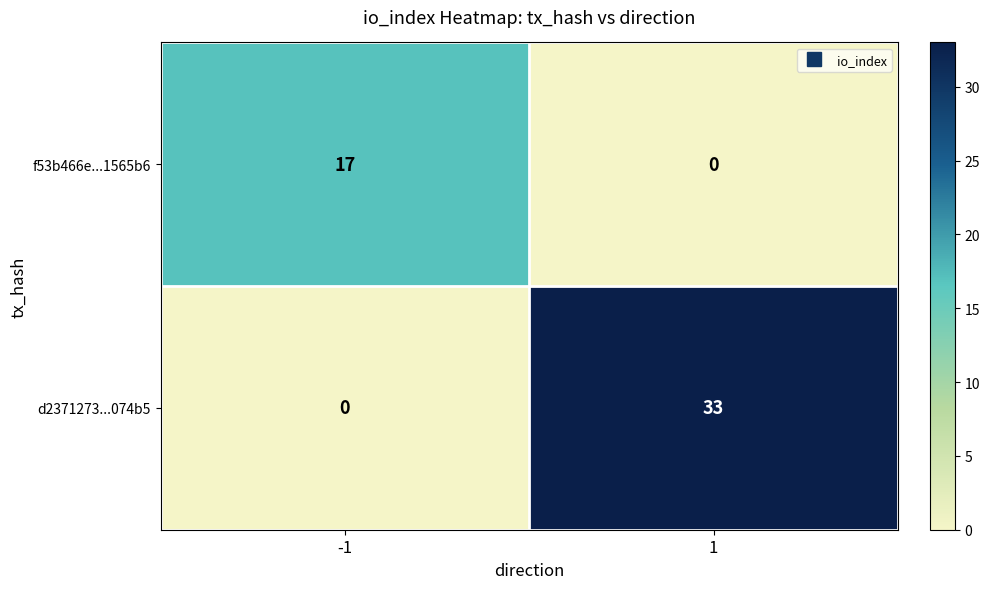

The d2371273...074b5 series shows 0 at -1. True or false?

True